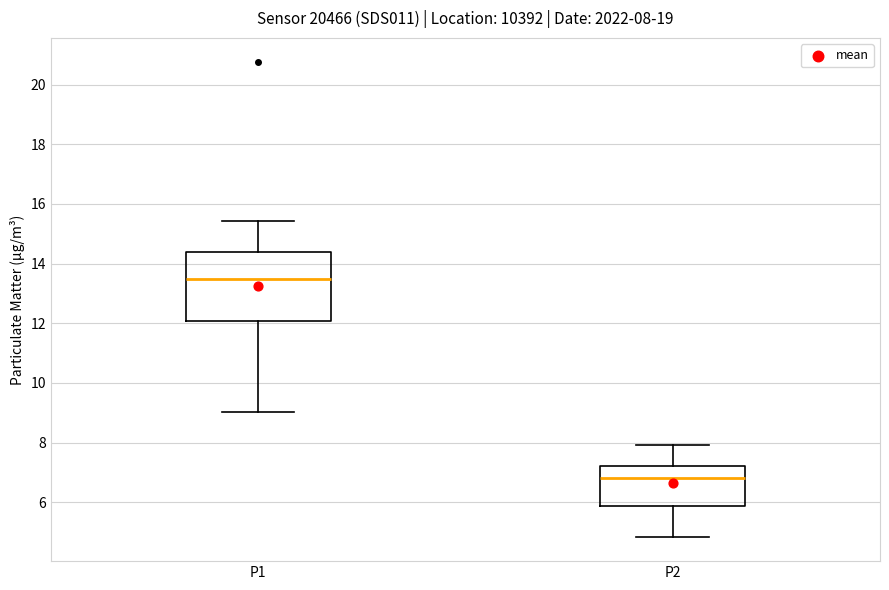

Which box has the lowest median line?

P2